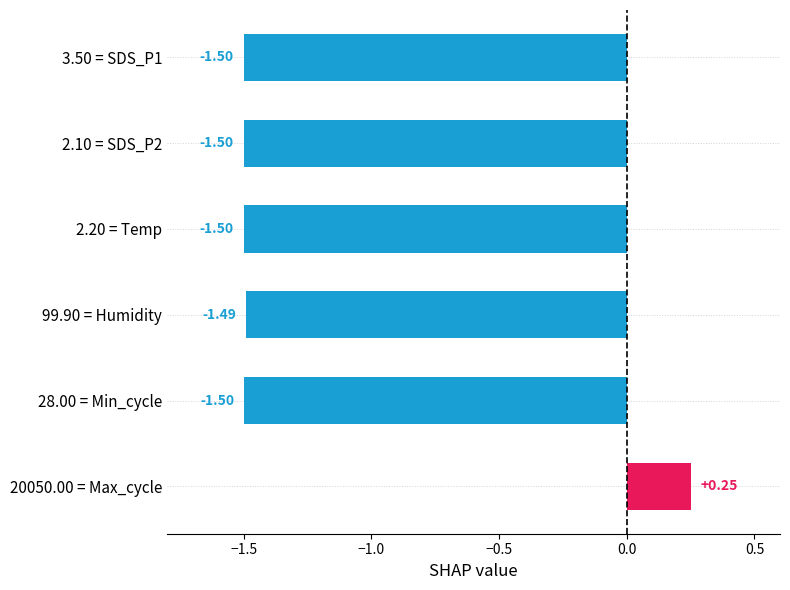

Which has a higher value, 2.10 = SDS_P2 or 99.90 = Humidity?

99.90 = Humidity